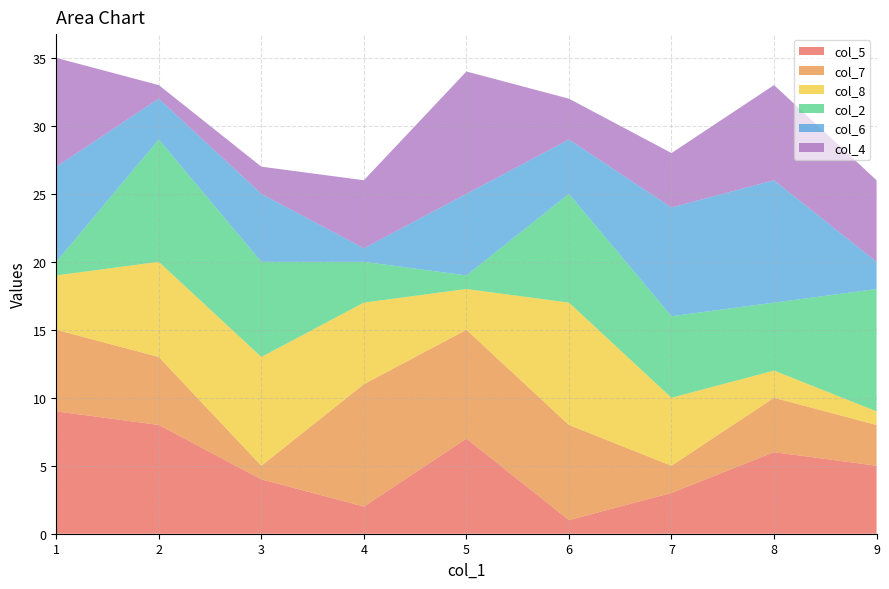

List the labels in order of col_5 value, largest first.

1, 2, 5, 8, 9, 3, 7, 4, 6